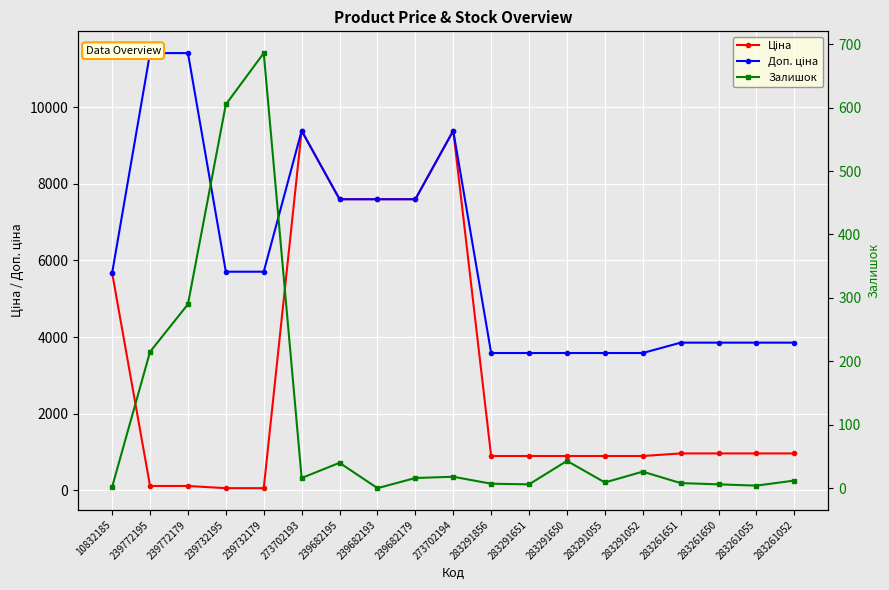

Which series has the largest total across all categories?

Доп. ціна